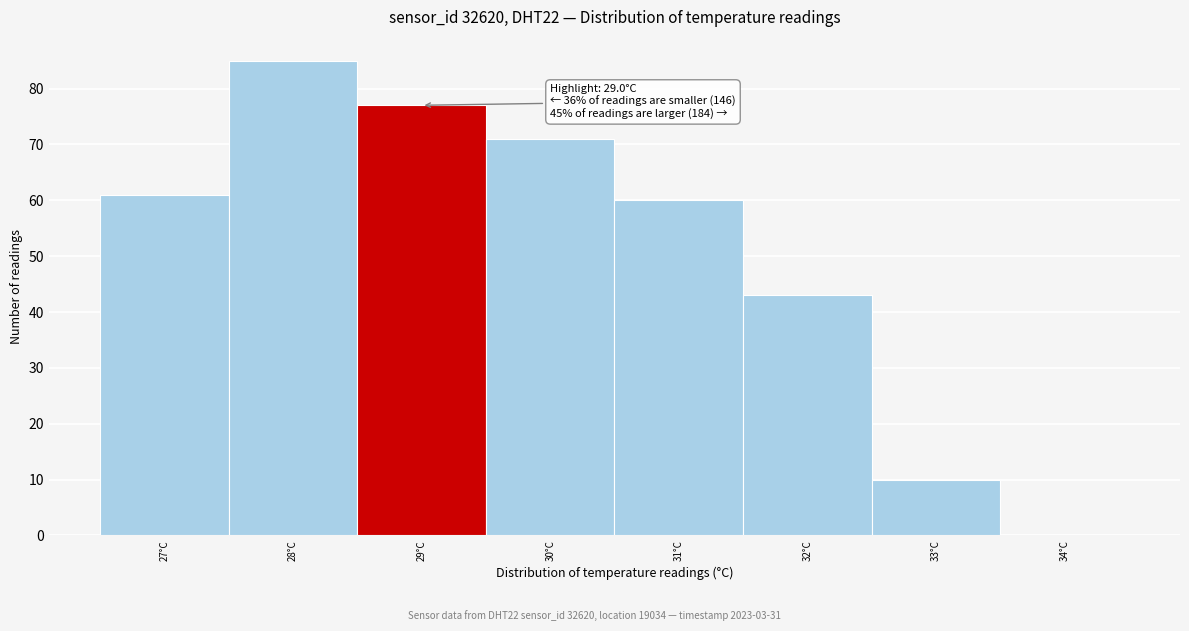

Reading left to right, what are all the values shown in this chart?

27°C=61	28°C=85	29°C=77	30°C=71	31°C=60	32°C=43	33°C=10	34°C=0